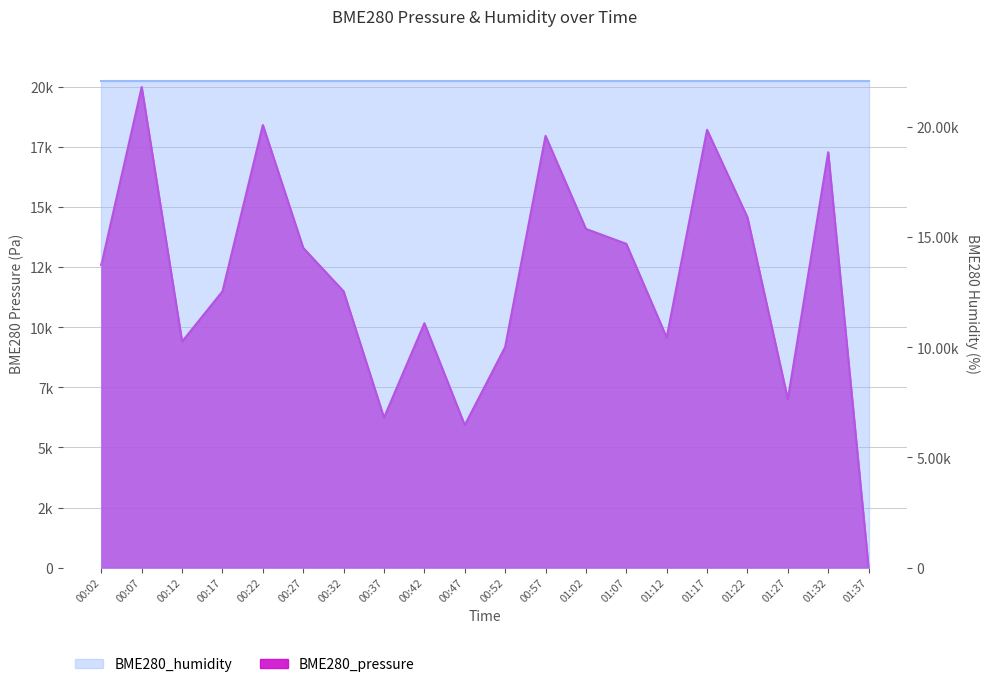

What is the change in value from 00:27 to 01:02?

+791.1